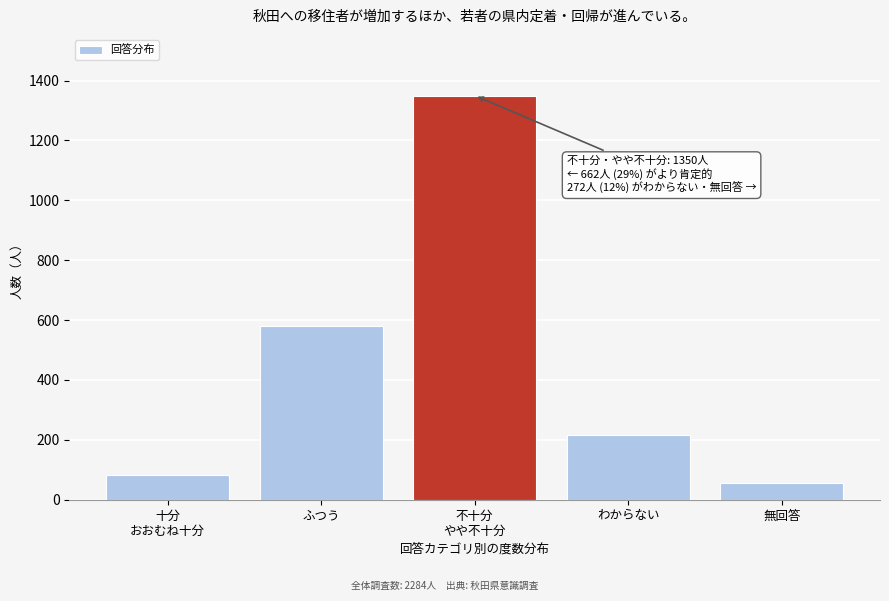

Reading left to right, extract all data points from this chart.

81	581	1350	216	56